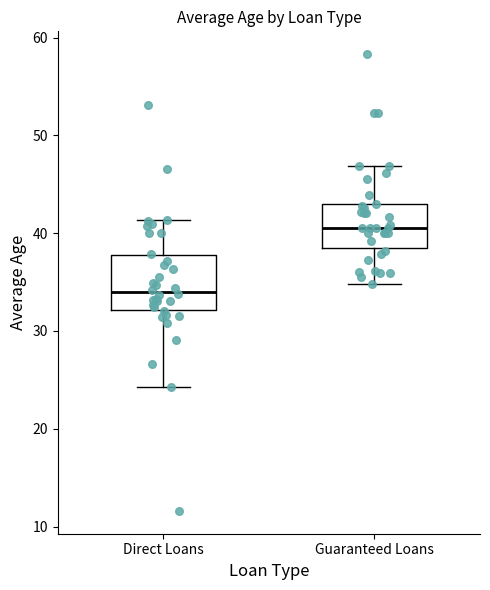

Which box's median line is the highest?

Guaranteed Loans